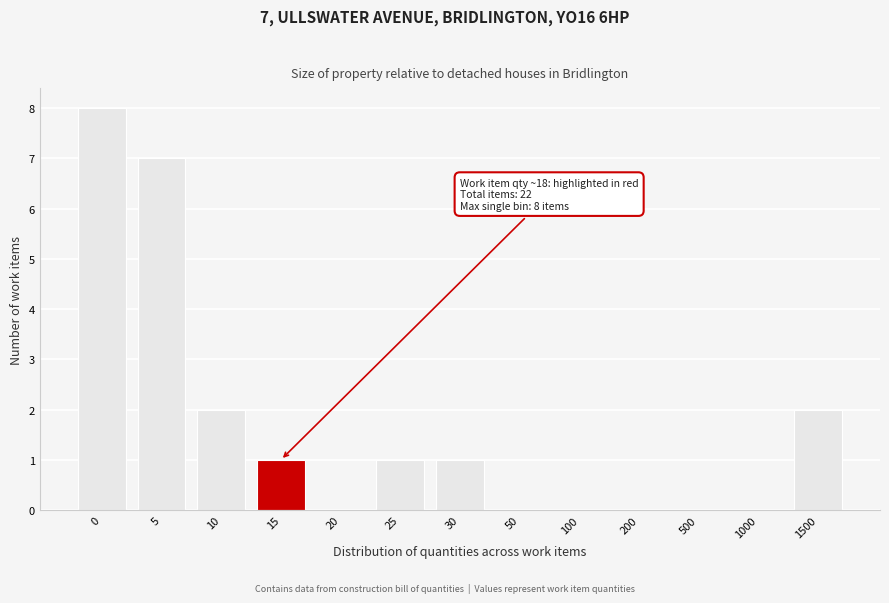

Reading left to right, extract all data points from this chart.

0=8	5=7	10=2	15=1	20=0	25=1	30=1	50=0	100=0	200=0	500=0	1000=0	1500=2